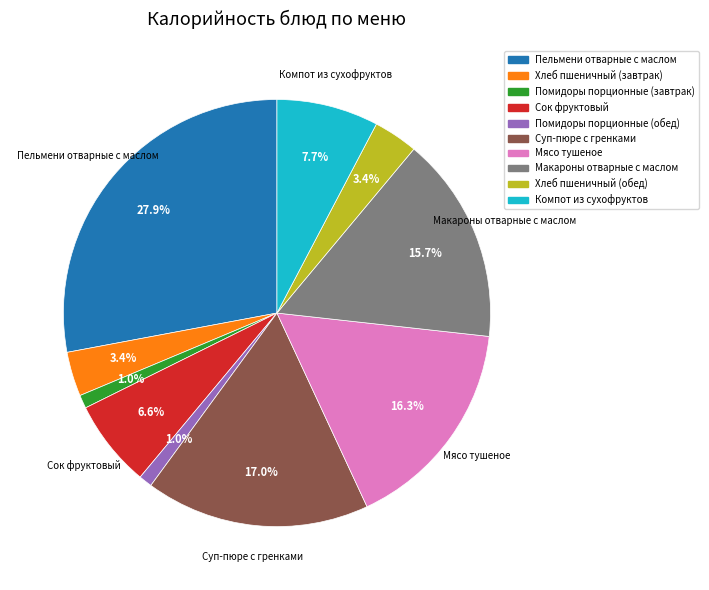

Which slice is the largest?

Пельмени отварные с маслом